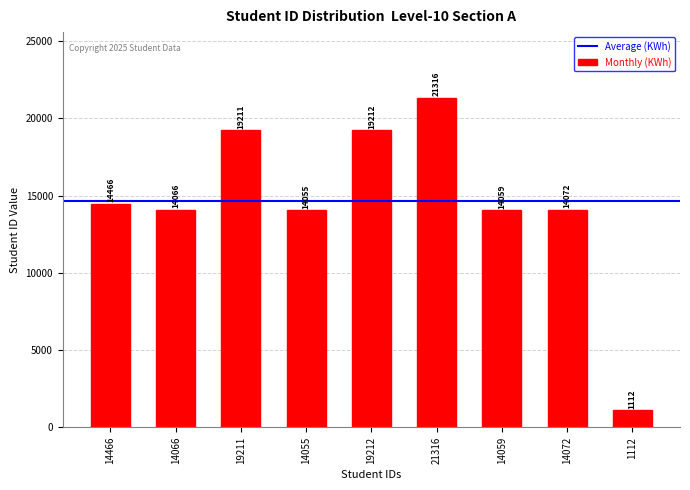

Is it true that the value at 14055 is 25285?

False